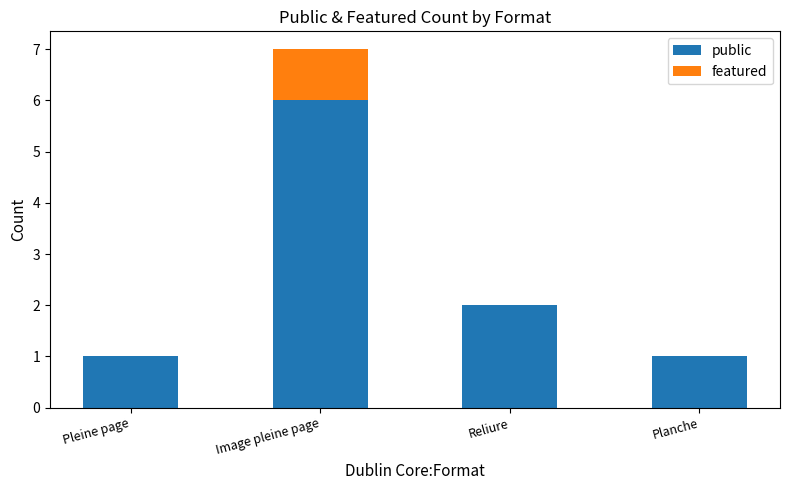

At which label does public reach its peak?

Image pleine page